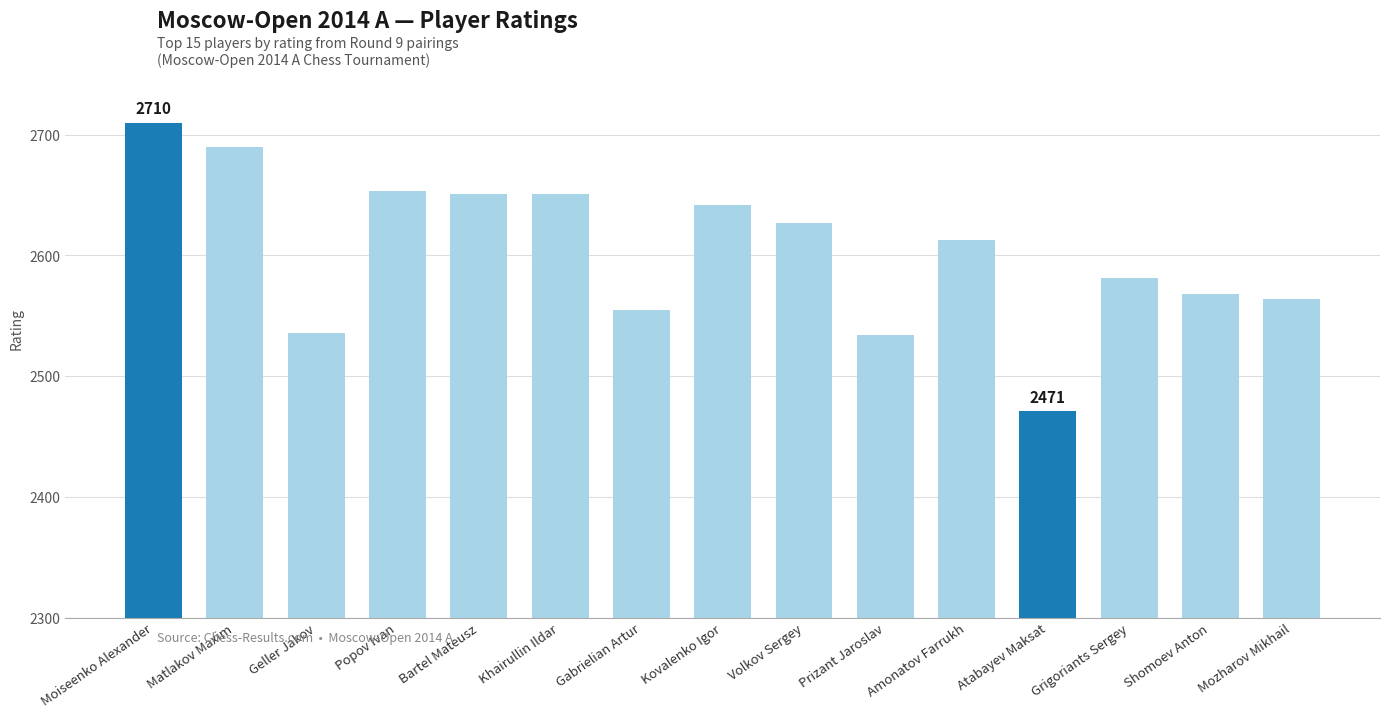

Is it true that the value at Popov Ivan is 1229?

False